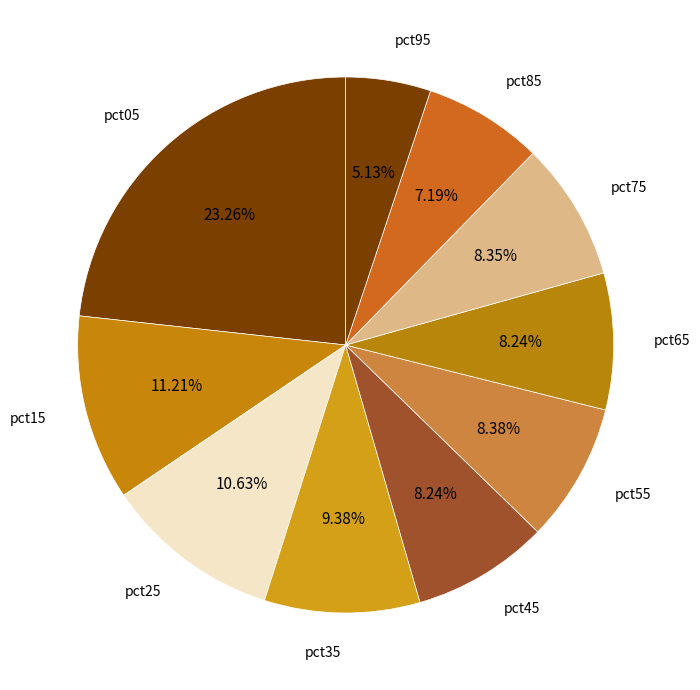

What percentage is NOT represented by pct55?

91.6%